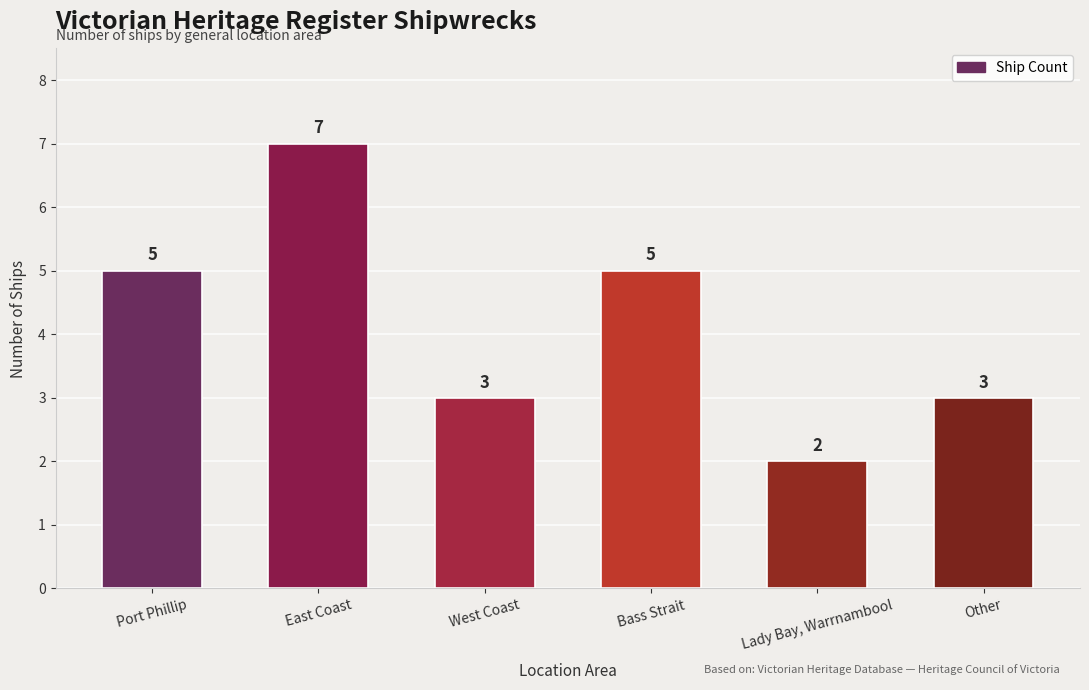

Reading left to right, what are all the values shown in this chart?

Port Phillip=5	East Coast=7	West Coast=3	Bass Strait=5	Lady Bay, Warrnambool=2	Other=3